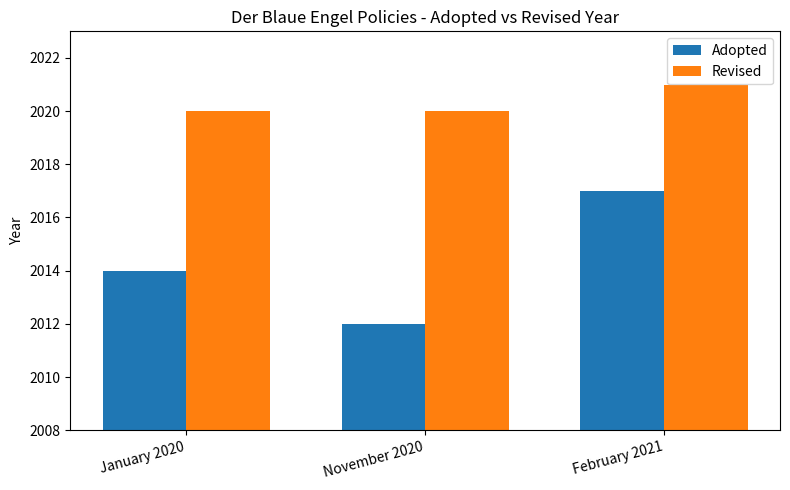

What is the sum of all Adopted values?

6043